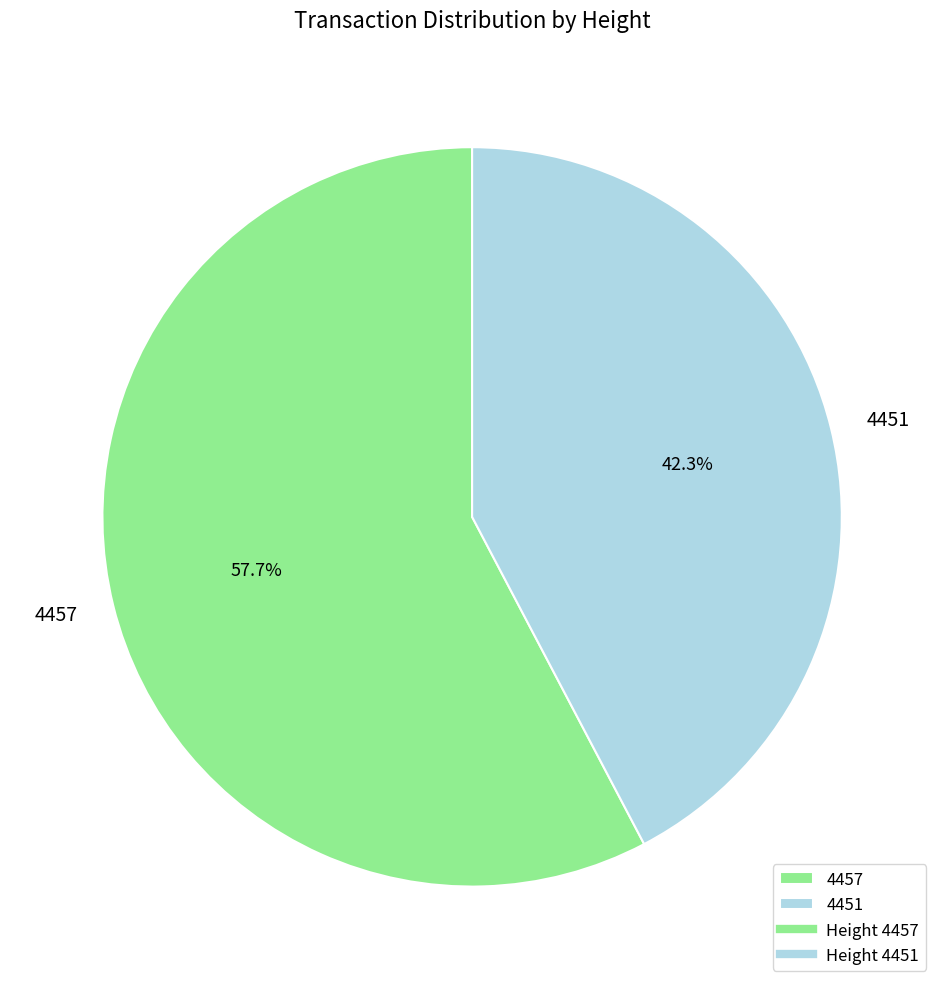

Which category has the biggest portion of the pie?

4457